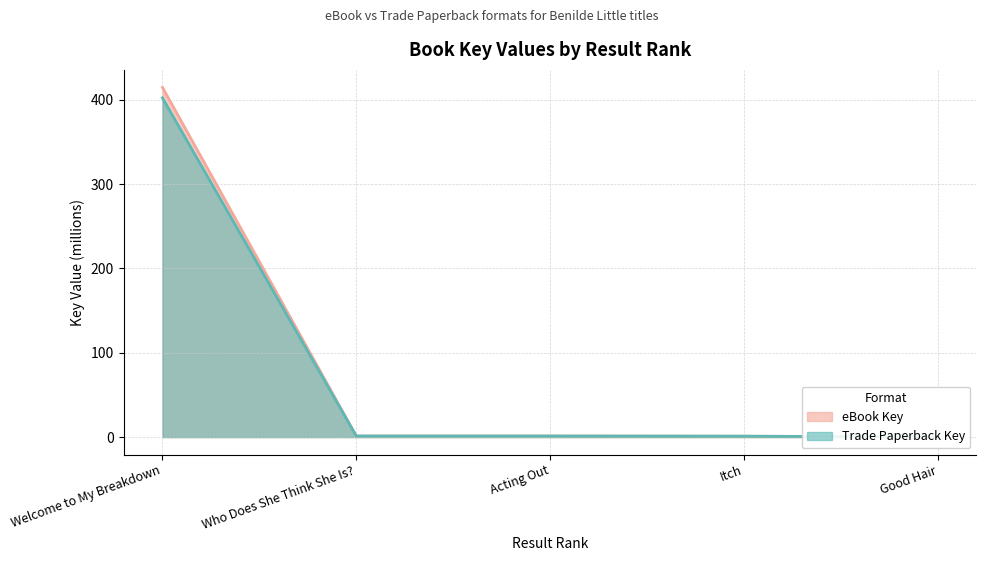

Reading right to left, transcribe all the data shown in this chart.

eBook Key: Good Hair=0.2	Itch=1.1	Acting Out=1.3	Who Does She Think She Is?=1.3	Welcome to My Breakdown=414.7
Trade Paperback Key: Good Hair=0.2	Itch=1.0	Acting Out=1.2	Who Does She Think She Is?=1.2	Welcome to My Breakdown=402.3